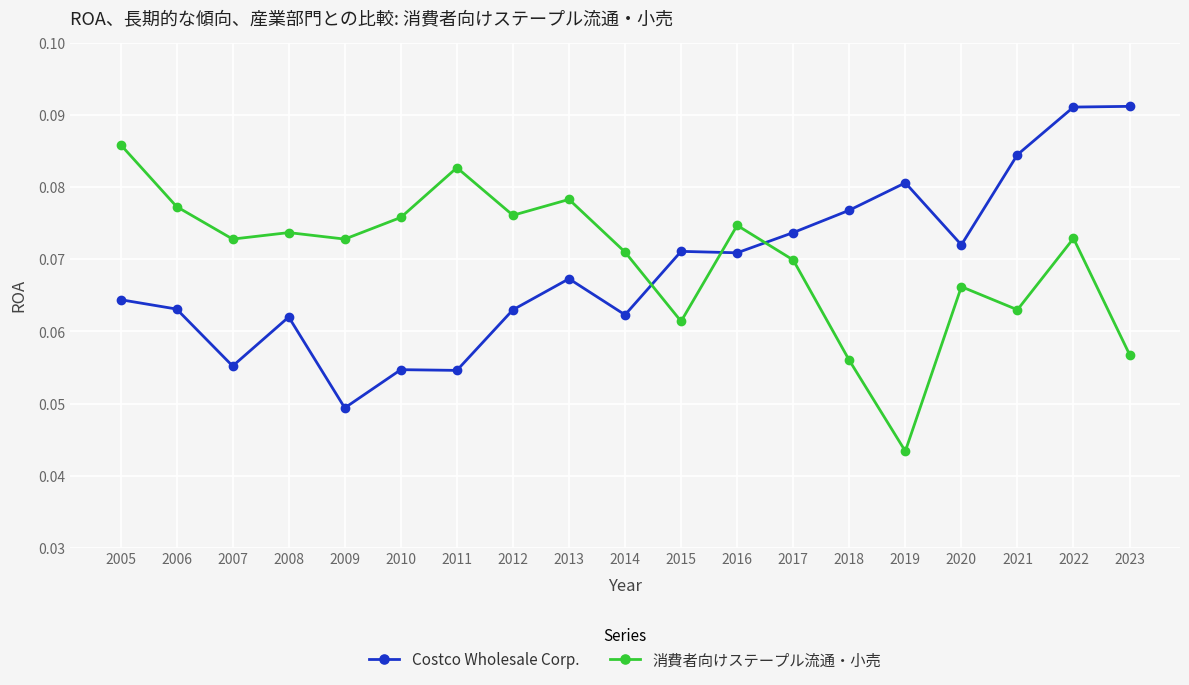

Count the 消費者向けステープル流通・小売 values in the range 0 to 1.

19